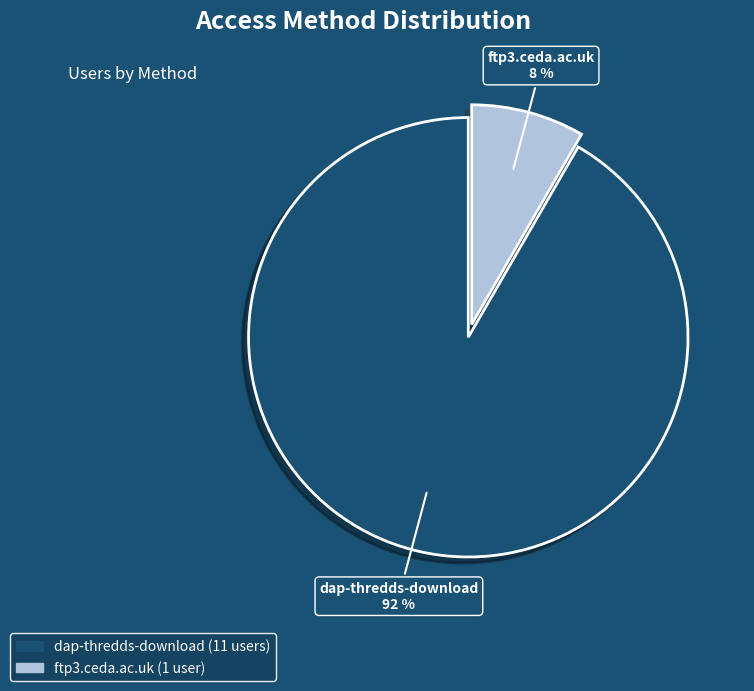

Is it true that ftp3.ceda.ac.uk is 8% of the pie?

True